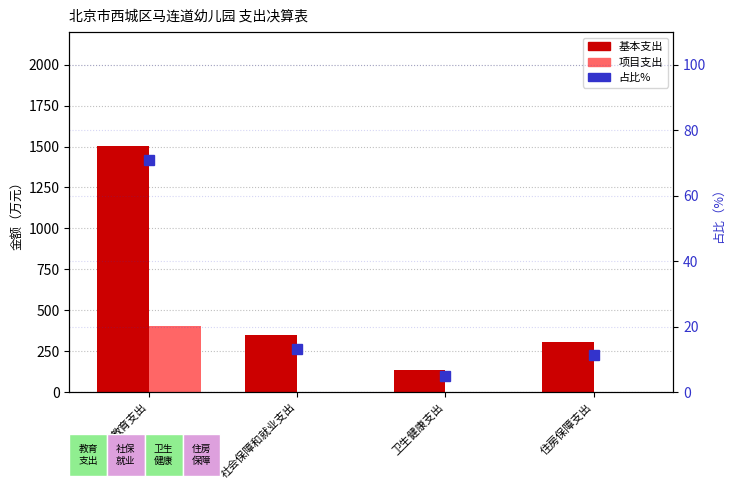

What is the total value across all series at 卫生健康支出?

139.5